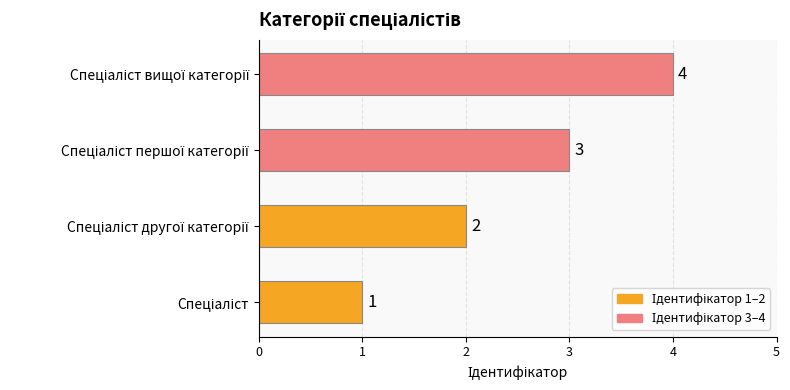

How many values are between 2 and 4?

3